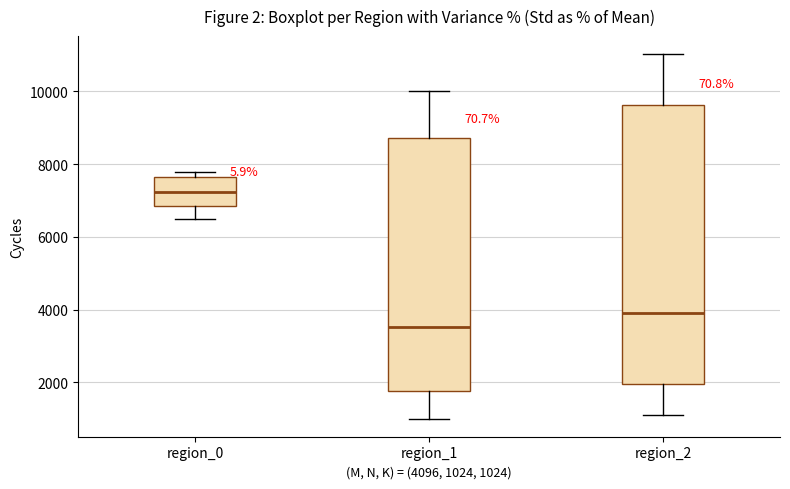

Reading left to right, transcribe this box plot: for each box, give where its median line is, the range the box spans, and where its two whiskers end, as read against the y-axis. The values are not printed on the chart, so give them approximately, as read against the axis.

region_0: median 7200, box 6800 to 7600, whiskers 6400 to 7800
region_1: median 3600, box 1800 to 8800, whiskers 1000 to 10000
region_2: median 3800, box 2000 to 9600, whiskers 1200 to 11000